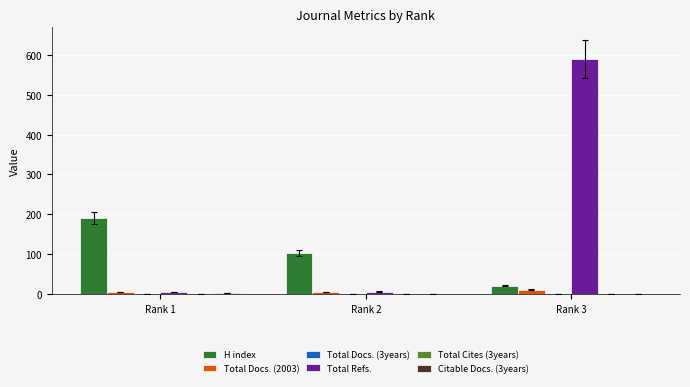

At which label does Total Refs. reach its peak?

Rank 3